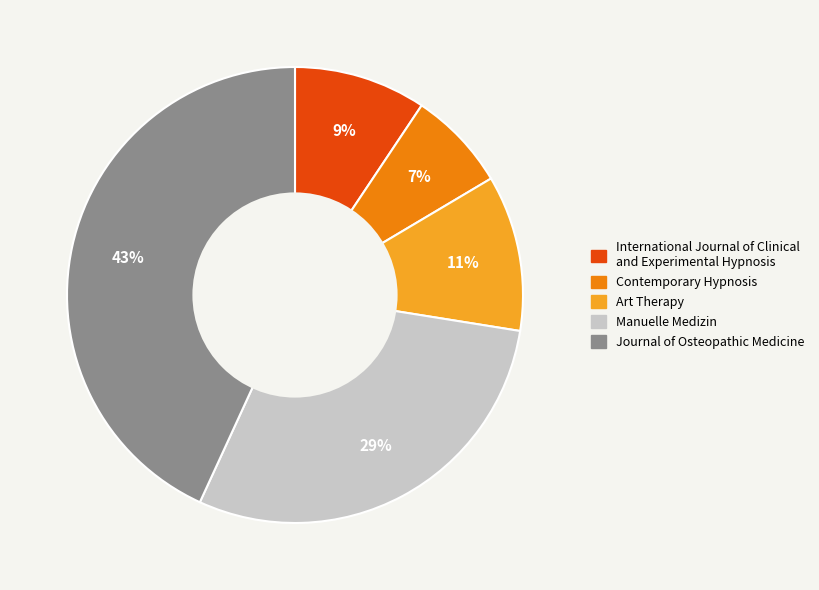

Does any single category account for the majority?

No